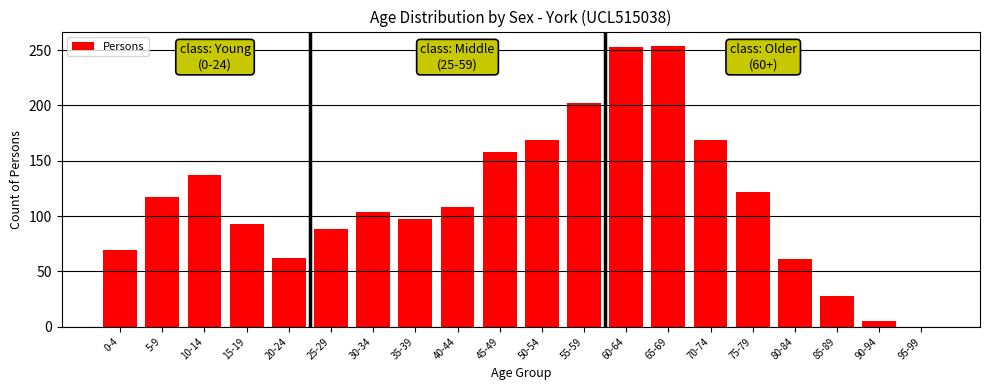

What is the sum of all values?

2296